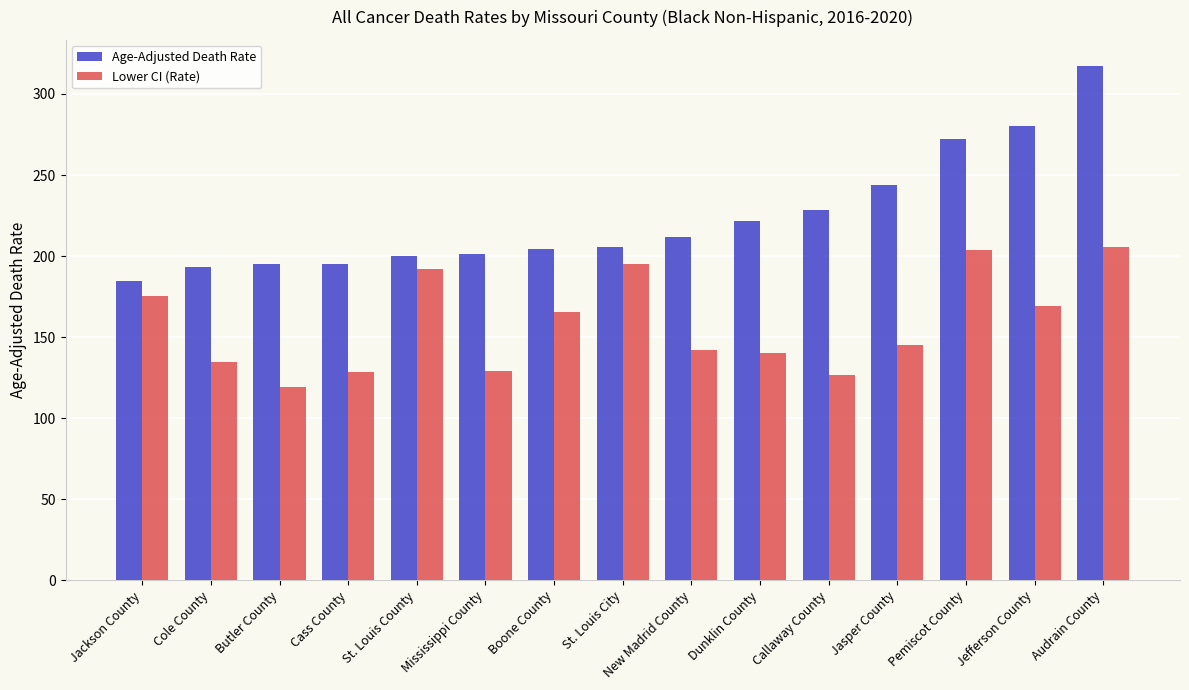

At how many categories does at least one series exceed 121?

15